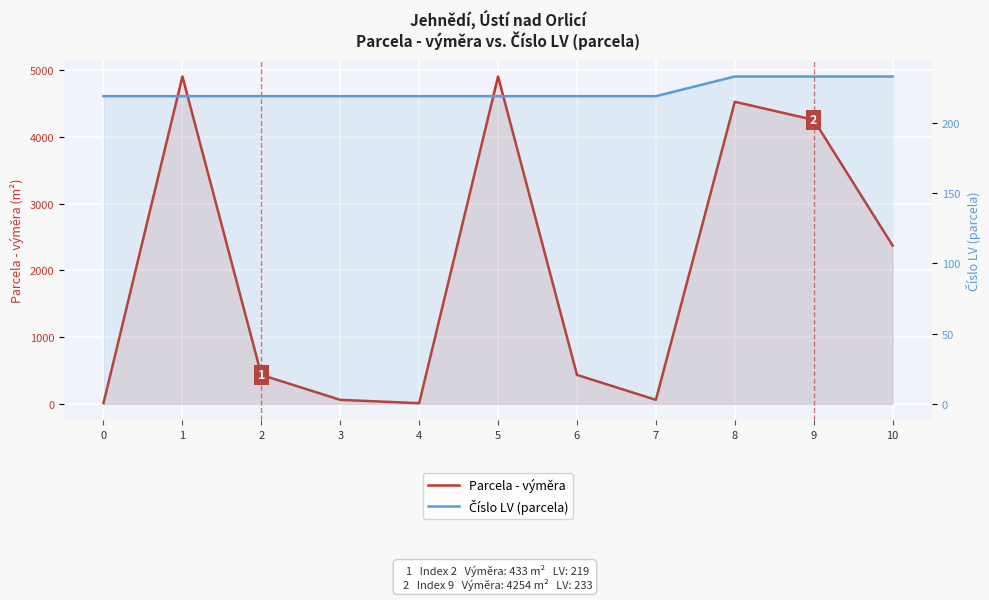

At which label is Parcela - výměra closest to 2456?

10